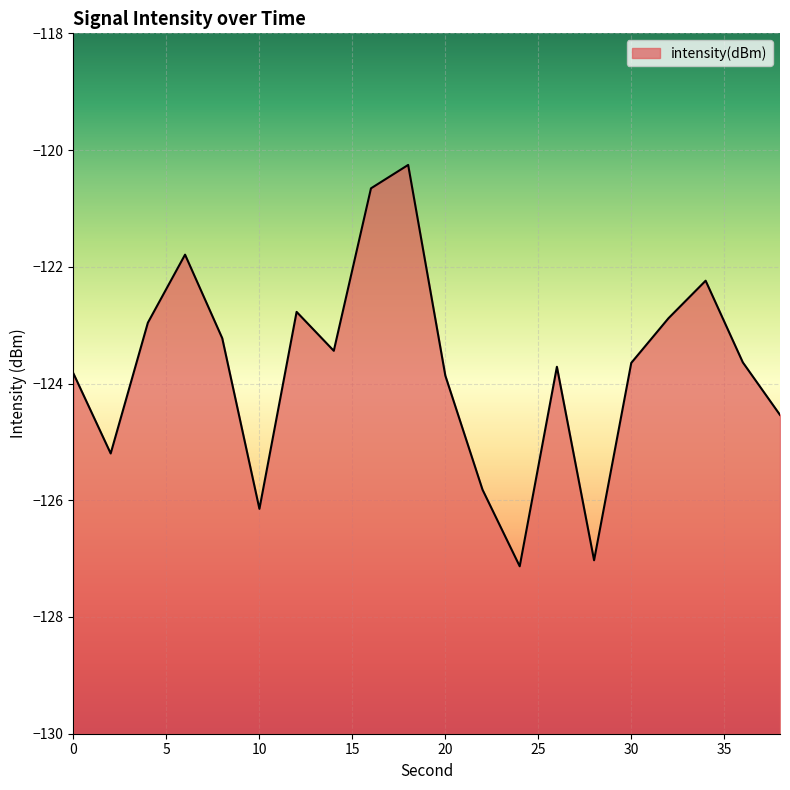

Which has a higher value, 20 or 36?

36